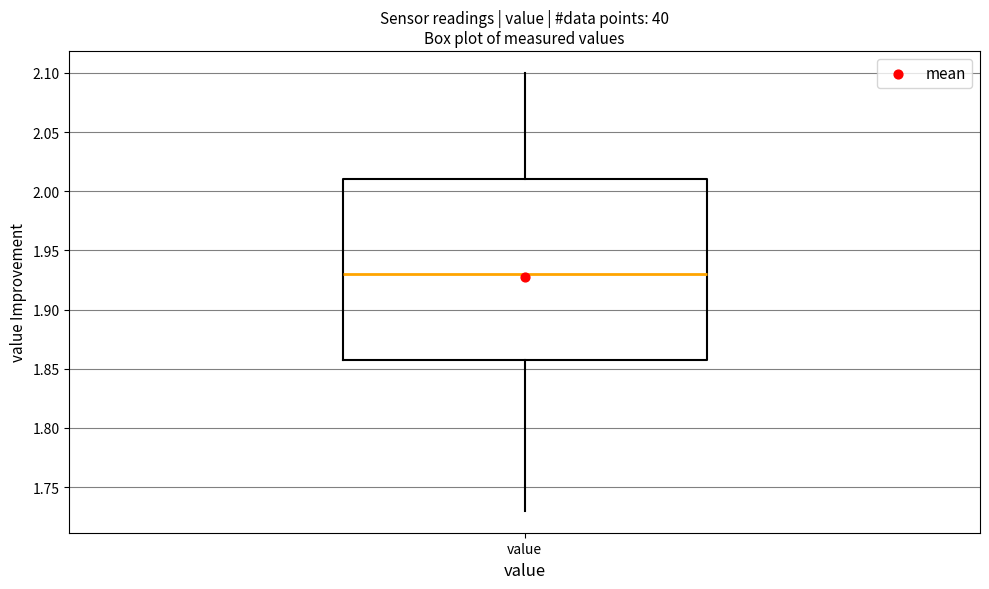

Transcribe this box plot: give where the median line is, the range the box spans, and where the two whiskers end, as read against the y-axis. The values are not printed on the chart, so give them approximately, as read against the axis.

median 1.93, box 1.86 to 2.01, whiskers 1.73 to 2.10